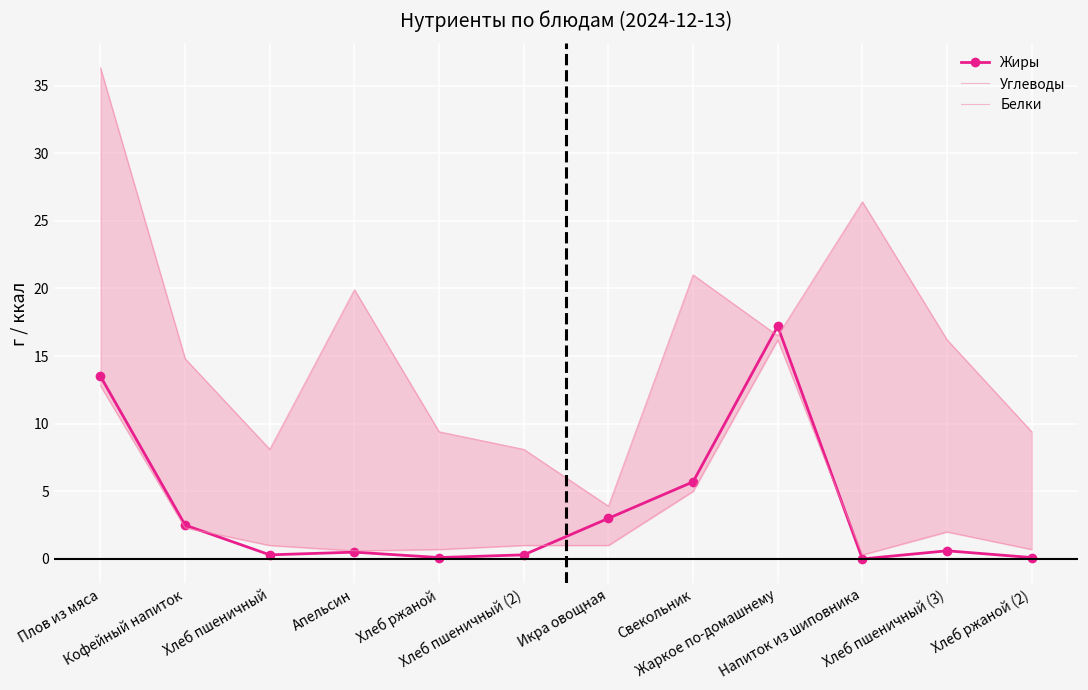

Is the value of Жиры at Хлеб пшеничный (3) greater than the value of Белки at Хлеб пшеничный (2)?

No